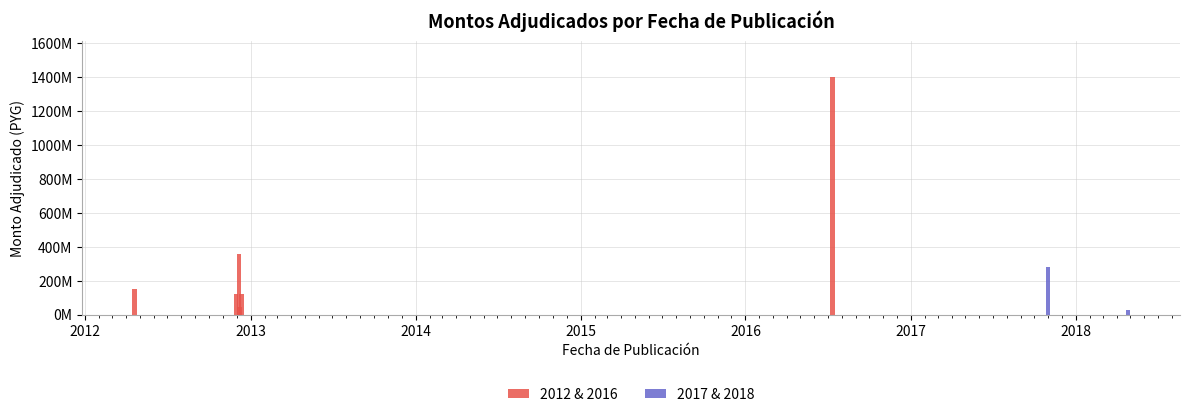

Reading left to right, extract all data points from this chart.

2012-04-19=150150000	2012-11-30=120000000	2012-12-06=355315551	2012-12-08=47000000	2012-12-12=124239157	2016-07-11=1400000000	2017-10-31=280000000	2018-04-26=29600000